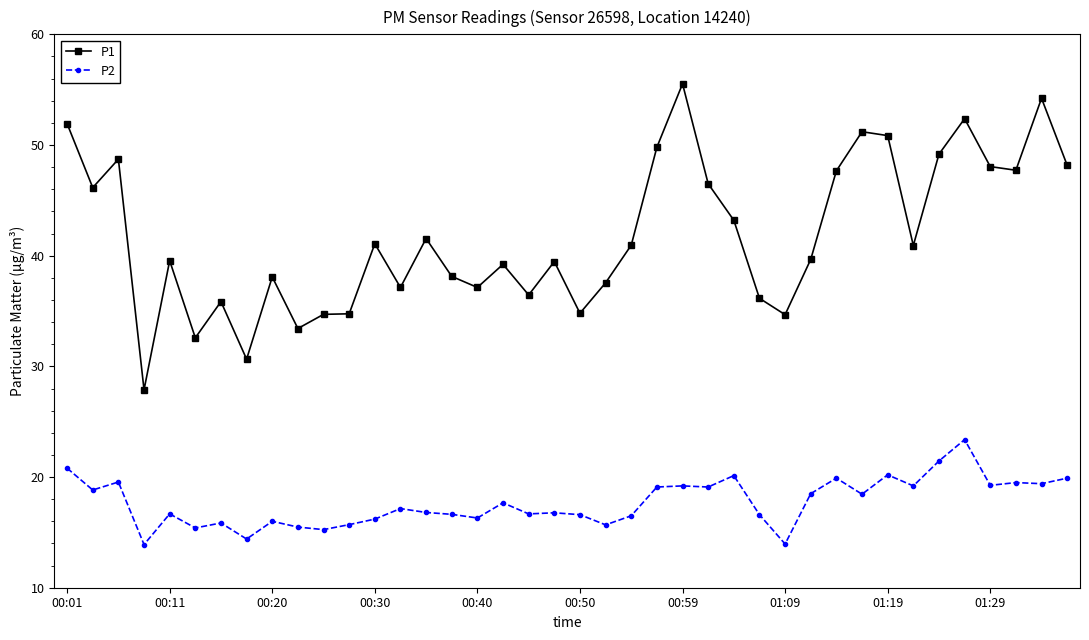

Which series has the largest range (max minus min)?

P1